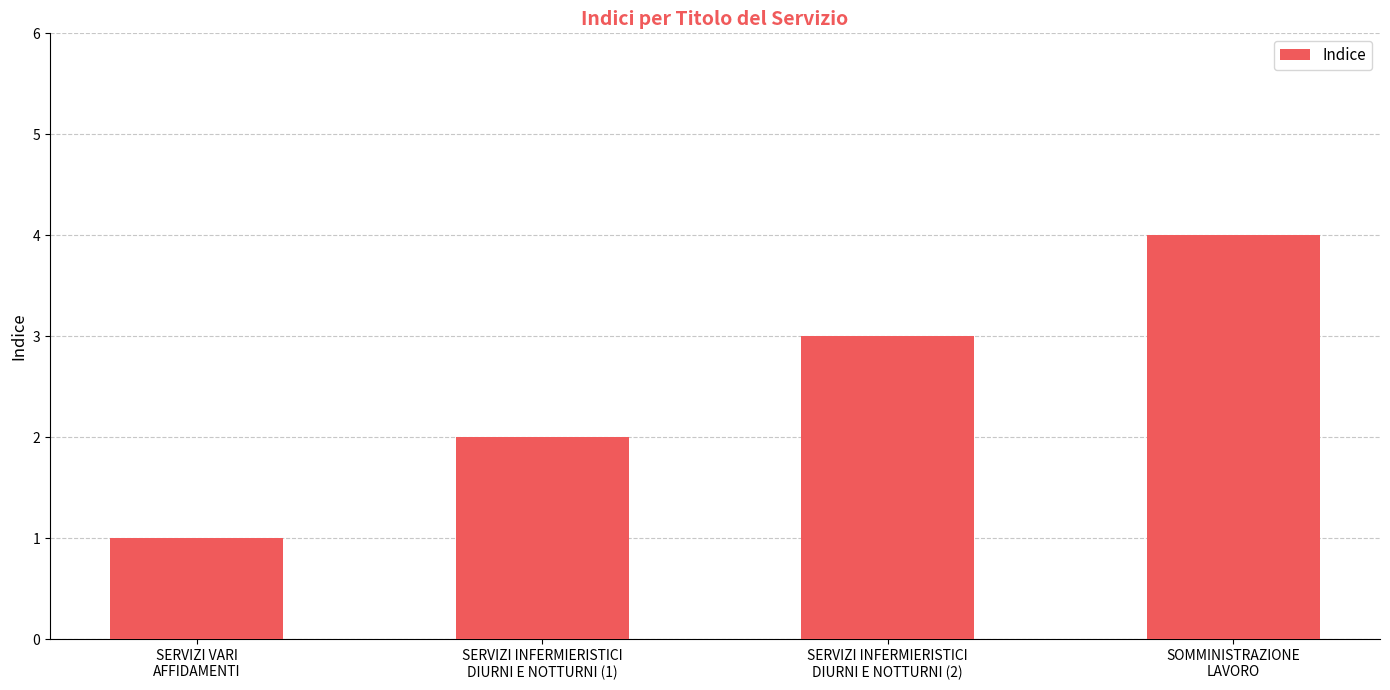

What value does the data have at SOMMINISTRAZIONE
LAVORO?

4